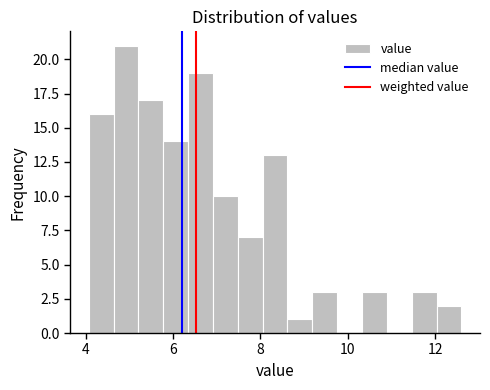

Around what value on the x-axis is the tallest bar? Give the approximate position of its centre, as read against the axis.

5.0